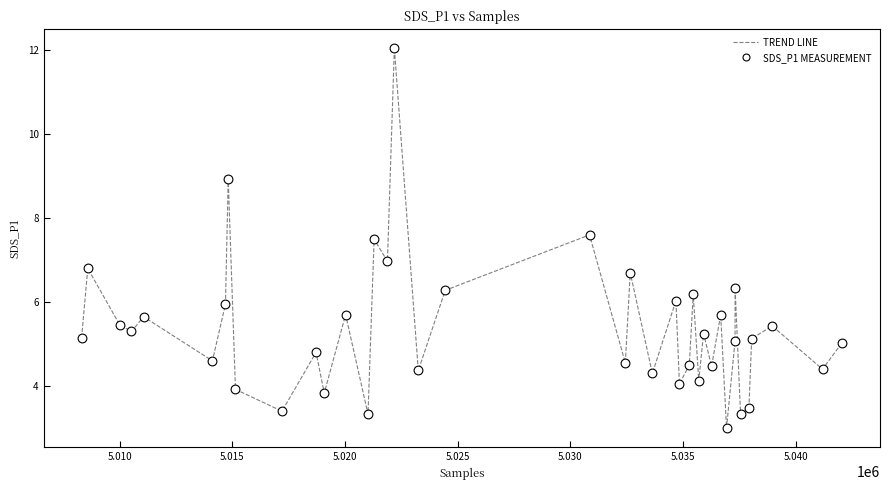

What is the minimum value shown in the chart?

3.0